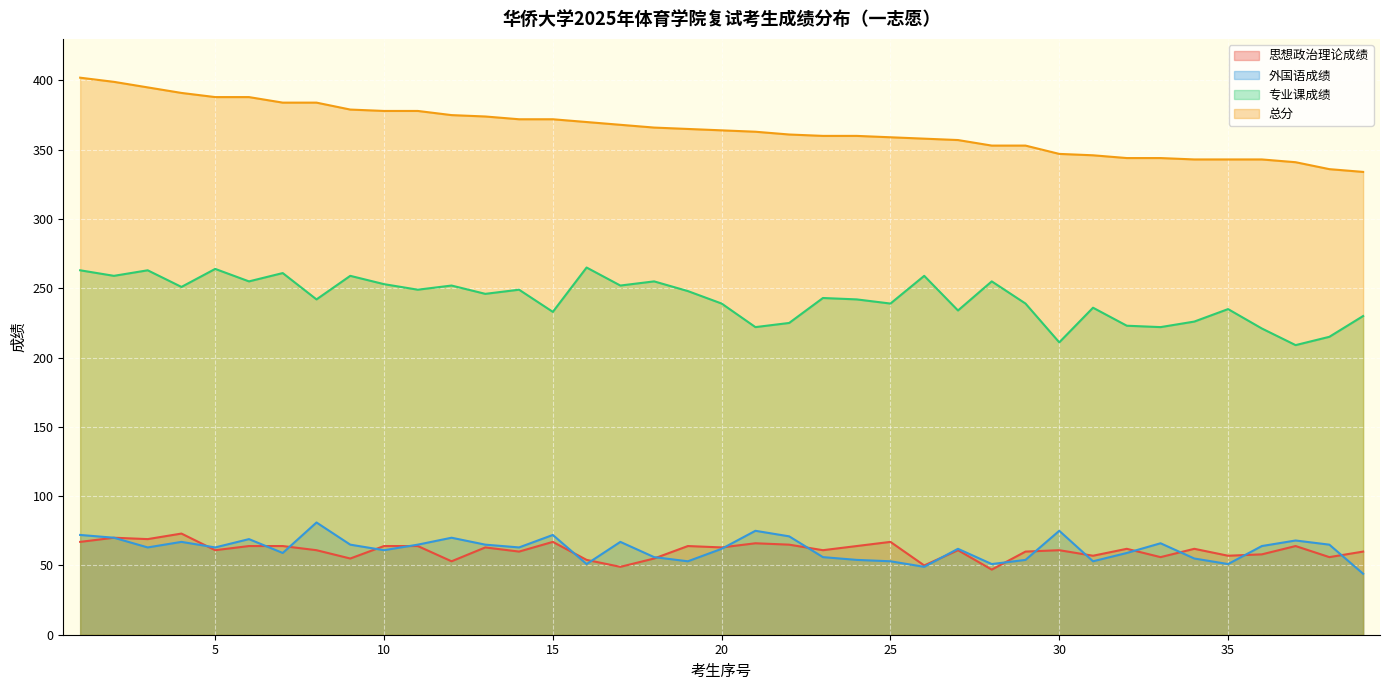

How many lines are shown in the chart?

4